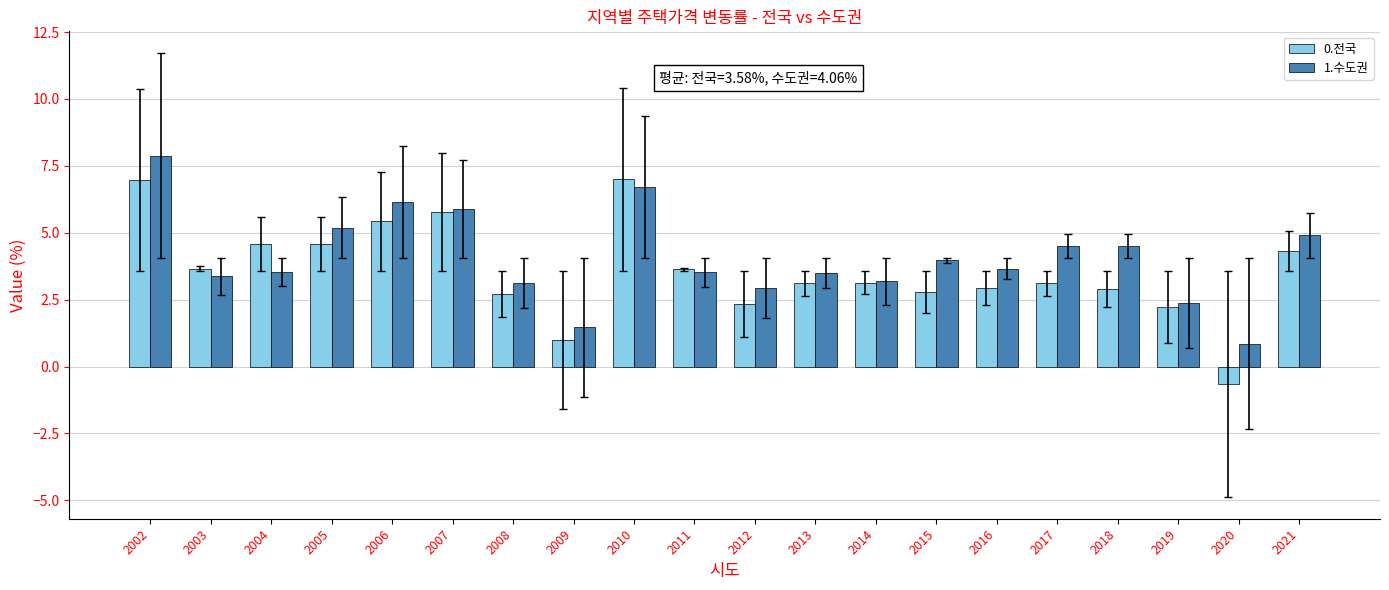

How many values in 0.전국 are above zero?

19